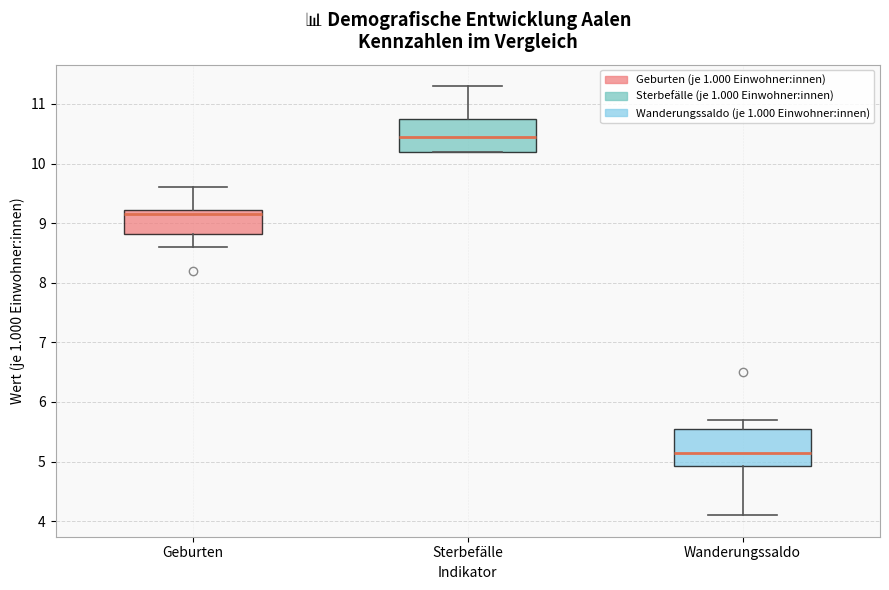

Reading left to right, read every box against the y-axis: the position of its median line, the range the box covers, and the ends of its whiskers. The values are not printed on the chart, so give them approximately, as read against the axis.

Geburten: median 9.2 (just below the box's upper edge), box 8.8 to 9.2, whiskers 8.6 to 9.6
Sterbefälle: median 10.5, box 10.2 to 10.8, whiskers 10.2 to 11.3
Wanderungssaldo: median 5.2, box 4.9 to 5.6, whiskers 4.1 to 5.7